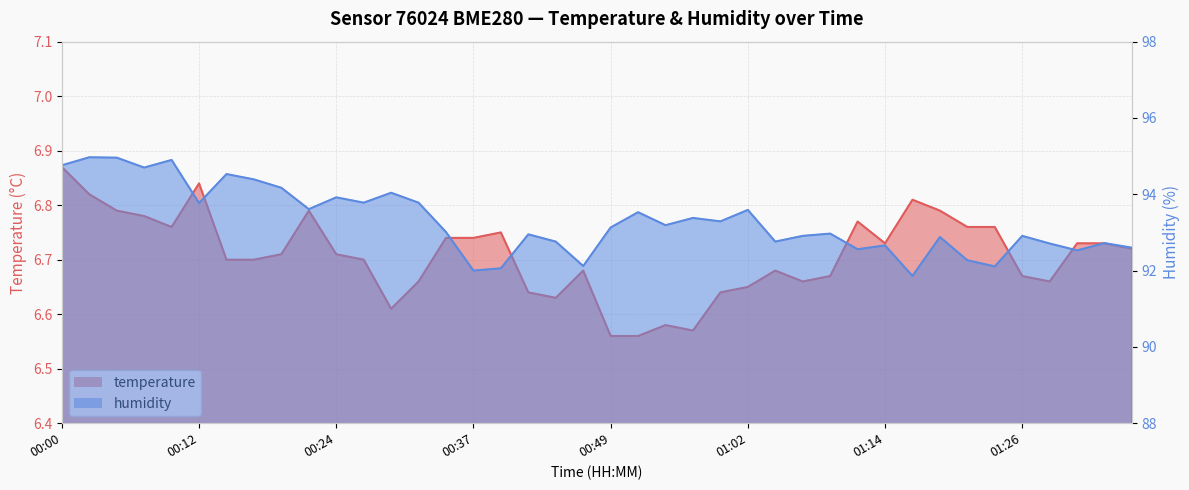

Reading right to left, list all the values displayed in this chart.

temperature: 6.7	6.7	6.7	6.7	6.7	6.8	6.8	6.8	6.8	6.7	6.8	6.7	6.7	6.7	6.7	6.6	6.6	6.6	6.6	6.6	6.7	6.6	6.6	6.8	6.7	6.7	6.7	6.6	6.7	6.7	6.8	6.7	6.7	6.7	6.8	6.8	6.8	6.8	6.8	6.9
humidity: 92.6	92.7	92.5	92.7	92.9	92.1	92.3	92.9	91.9	92.7	92.6	93.0	92.9	92.8	93.6	93.3	93.4	93.2	93.5	93.1	92.1	92.8	93.0	92.1	92.0	93.0	93.8	94.0	93.8	93.9	93.6	94.2	94.4	94.5	93.8	94.9	94.7	95.0	95.0	94.8